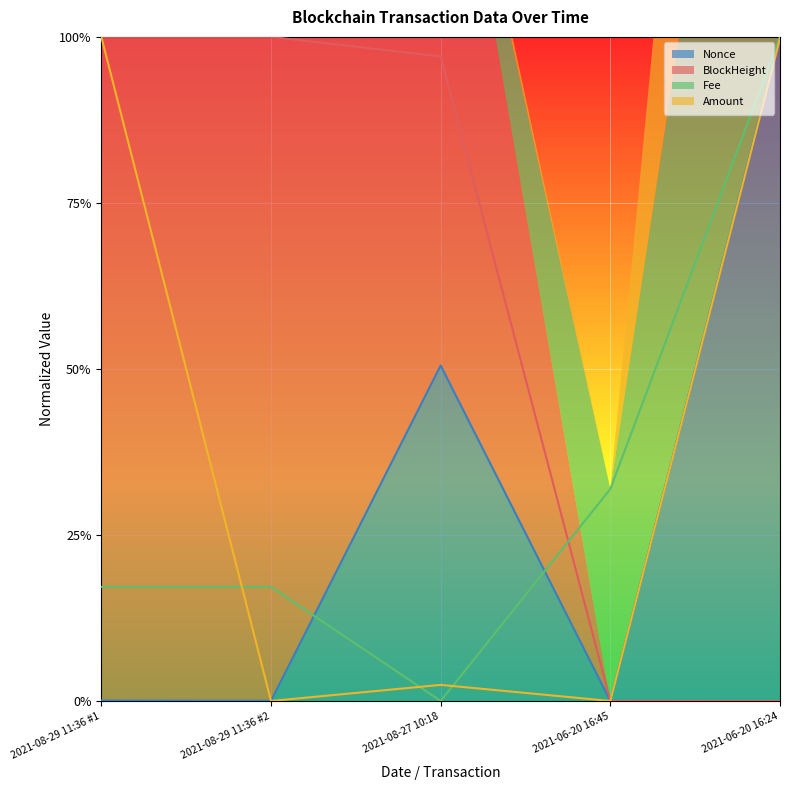

Where is Nonce nearest to the value 0?

2021-06-20 16:45